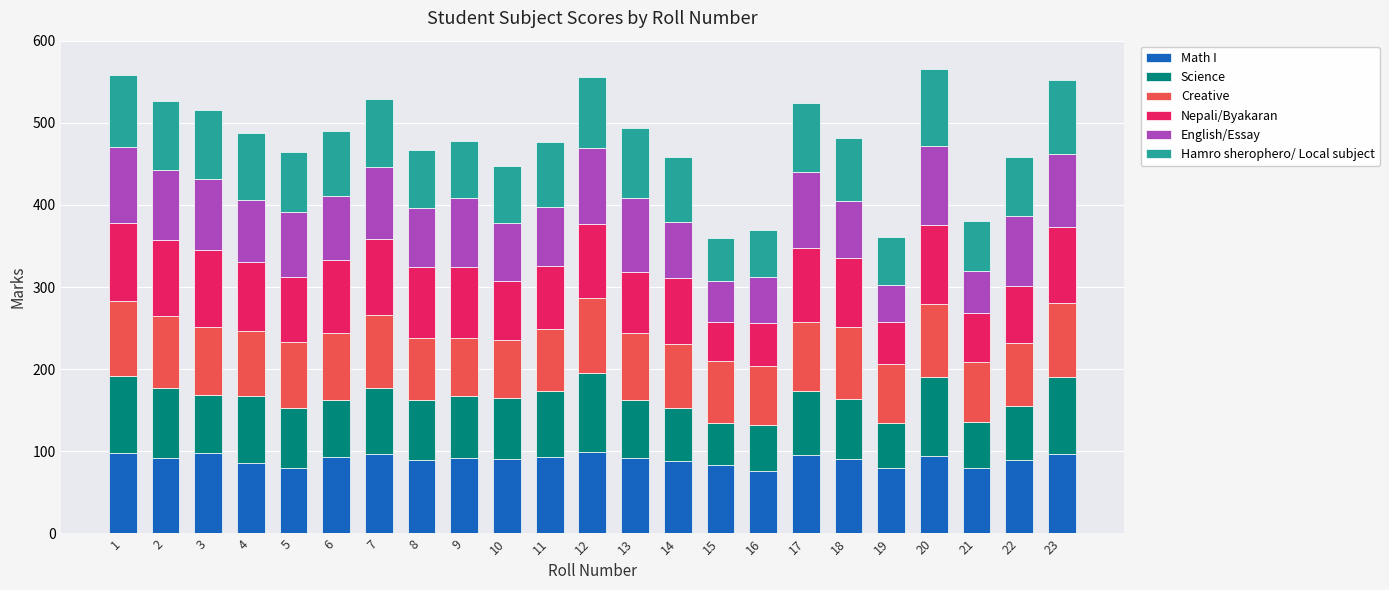

True or false: Math I has a value of 31 at 20.

False